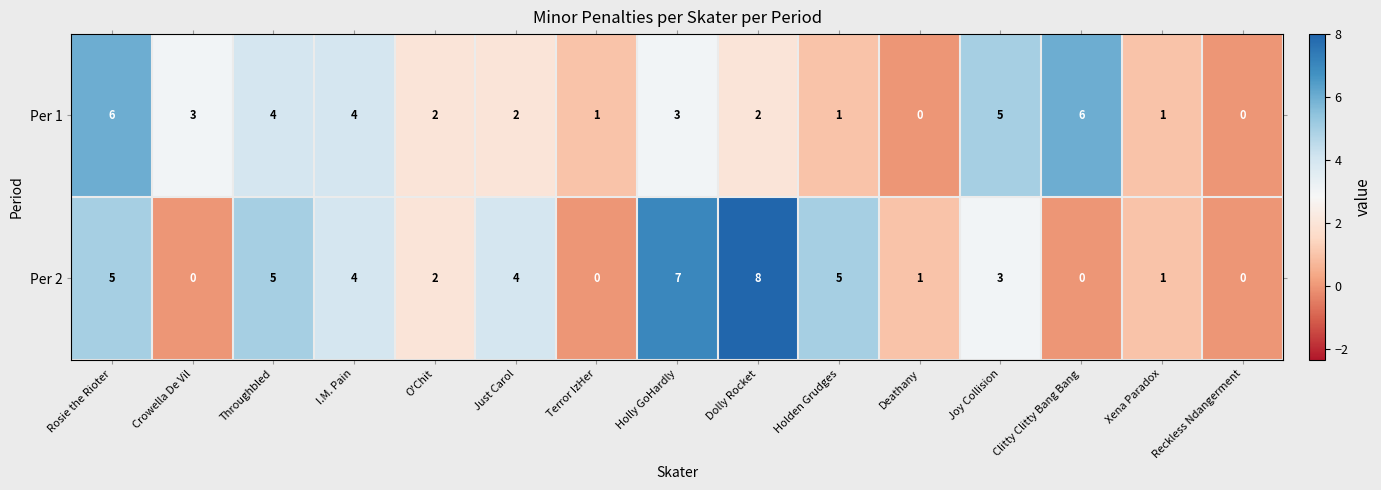

At which label does Per 1 first exceed 2?

Rosie the Rioter